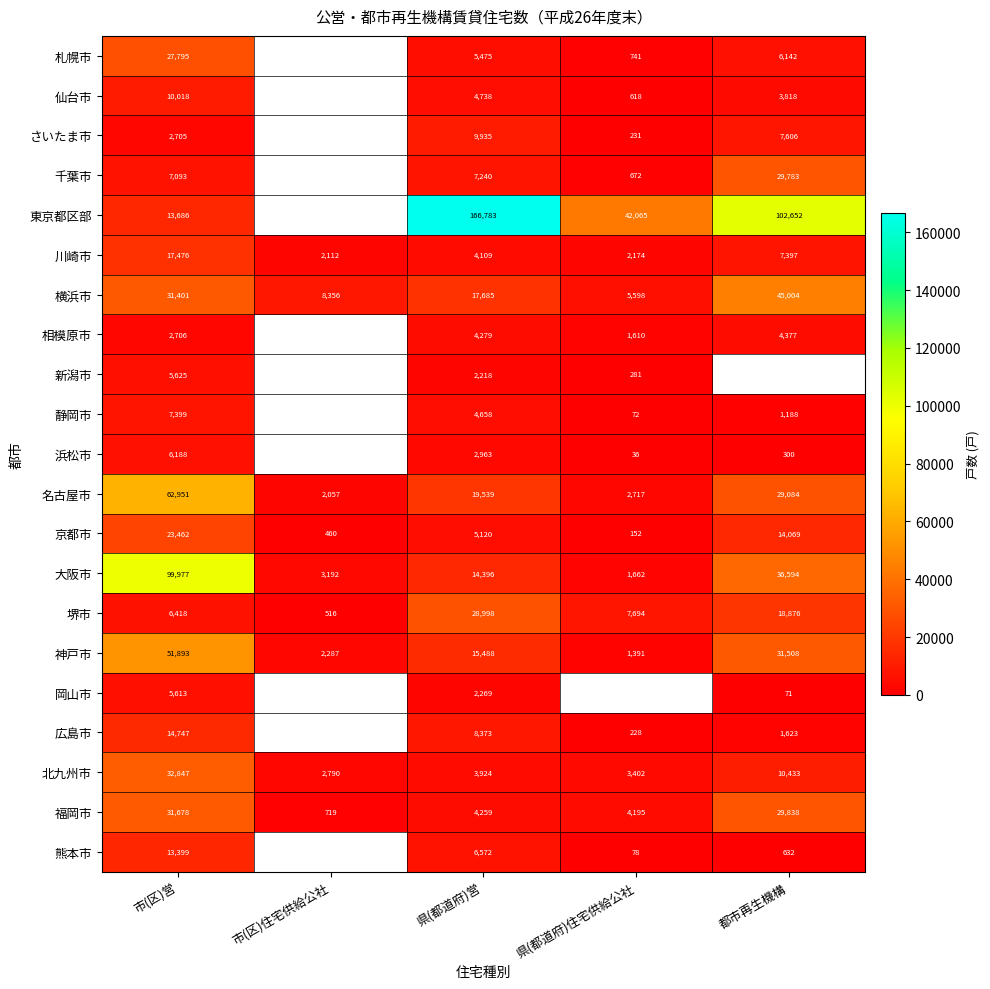

At which label is 川崎市 closest to 9794?

都市再生機構